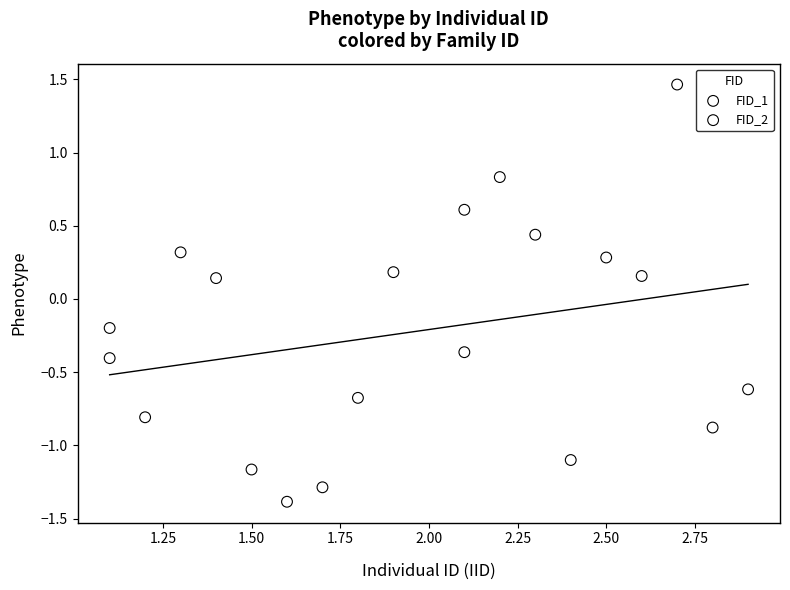

Which series contains the highest Y value?

FID_2